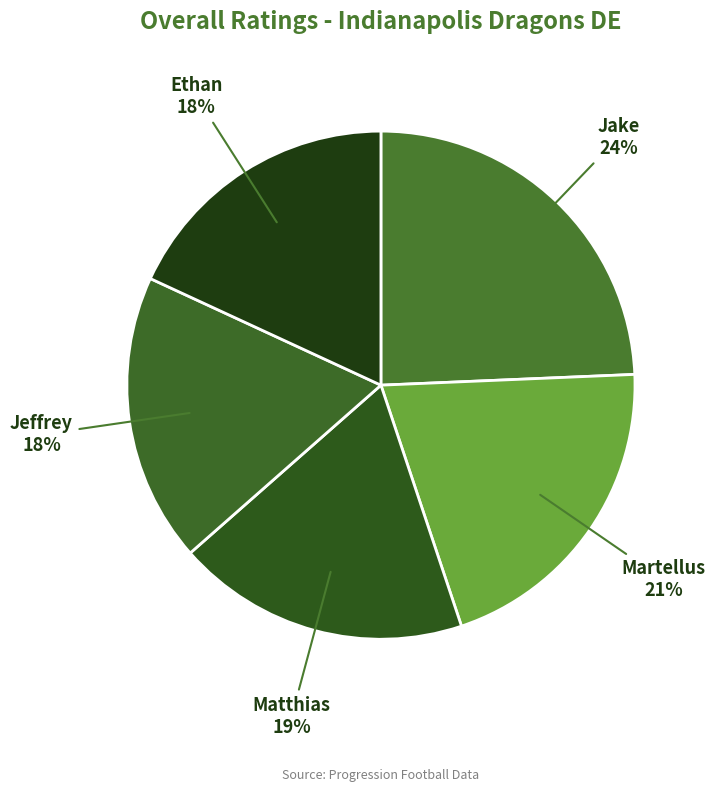

Is Martellus the majority of the pie?

No